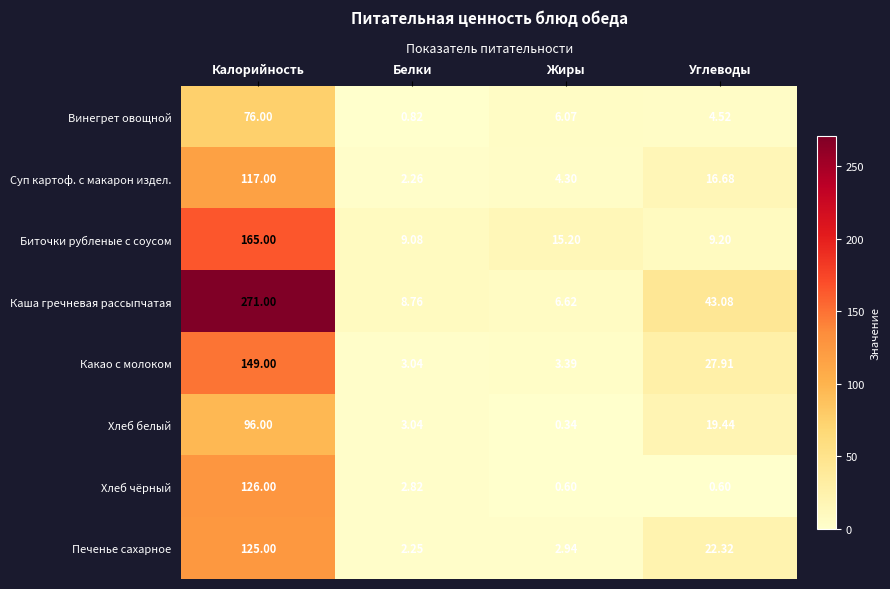

List the series in order of their peak value, lowest first.

Винегрет овощной, Хлеб белый, Суп картоф. с макарон издел., Печенье сахарное, Хлеб чёрный, Какао с молоком, Биточки рубленые с соусом, Каша гречневая рассыпчатая